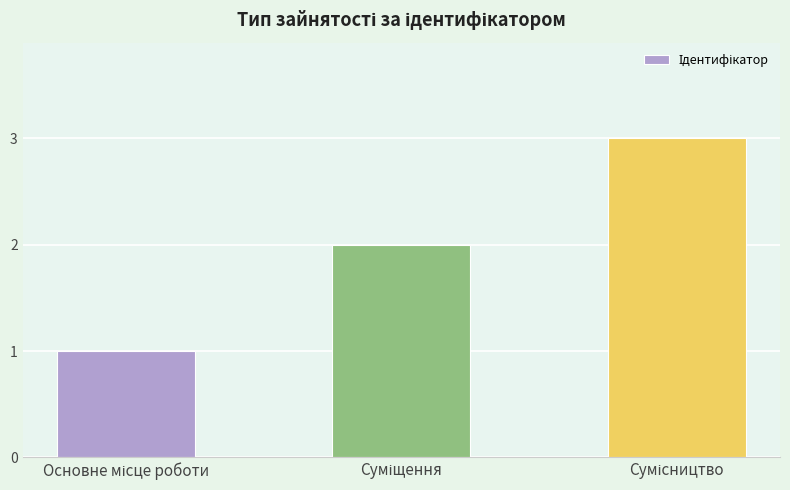

What is the greatest value displayed?

3